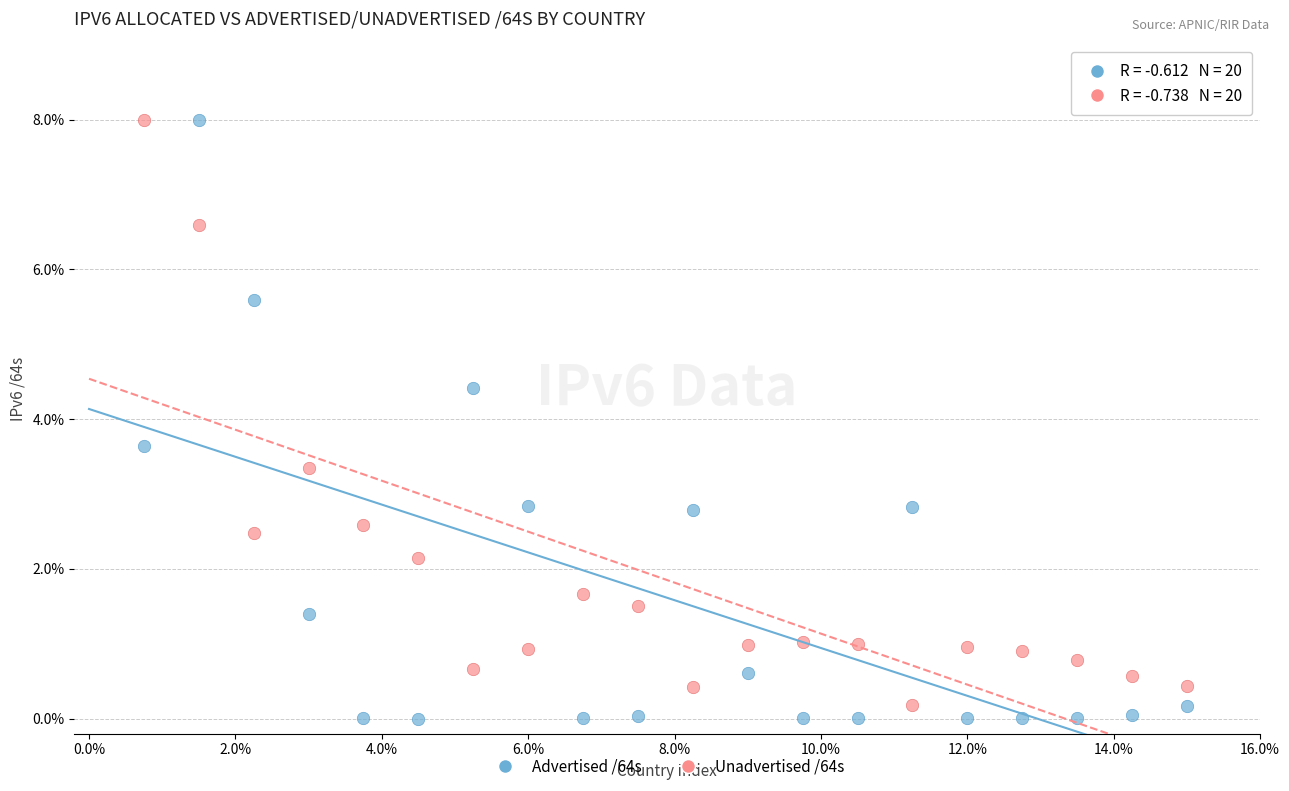

Which series has the widest spread of Y values?

Advertised /64s